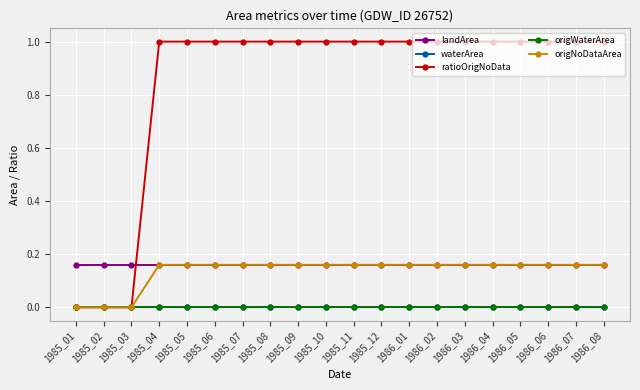

The value of waterArea at 1985_09 is 0.0. True or false?

True